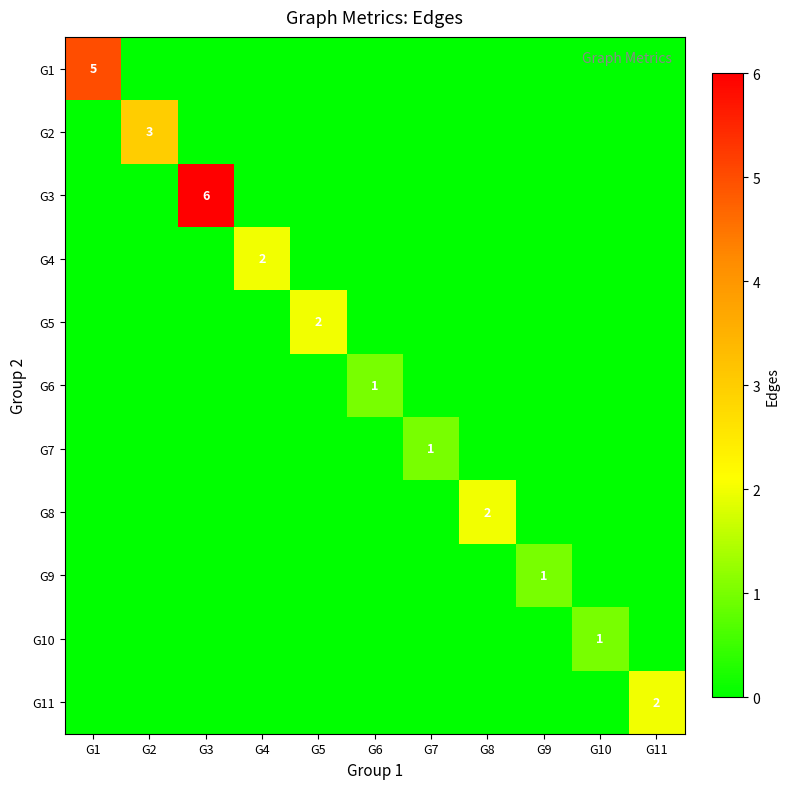

What is the spread (max minus min) of values at G11?

2